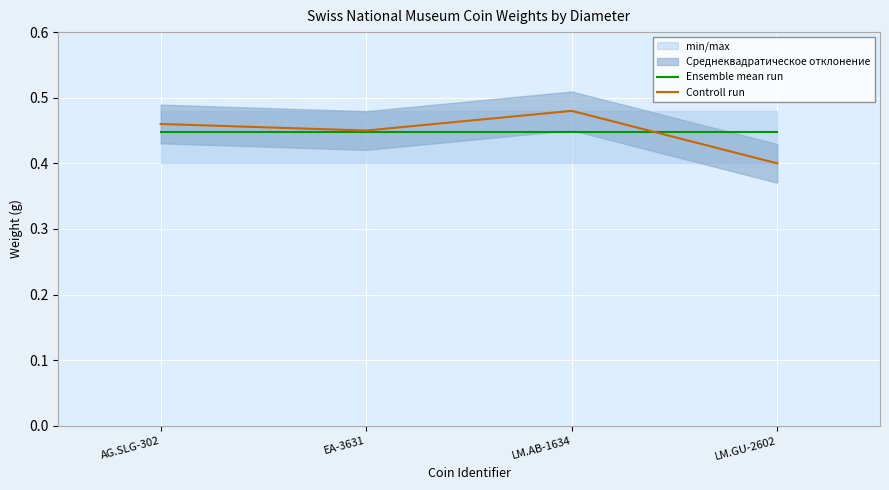

Which category has the lowest value in the Ensemble mean run series?

AG.SLG-302